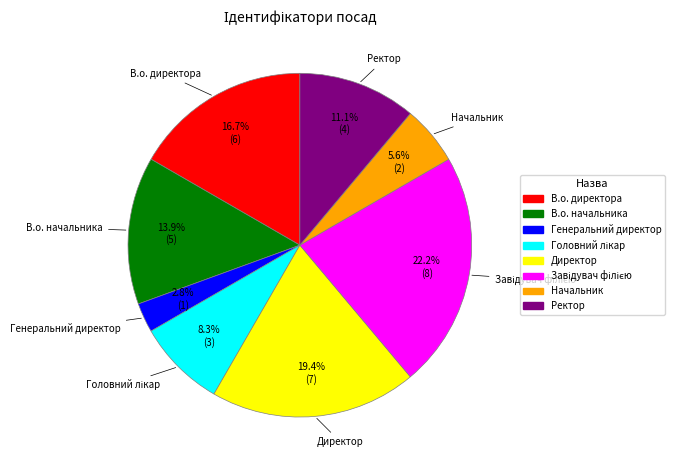

Count the number of slices in the pie.

8